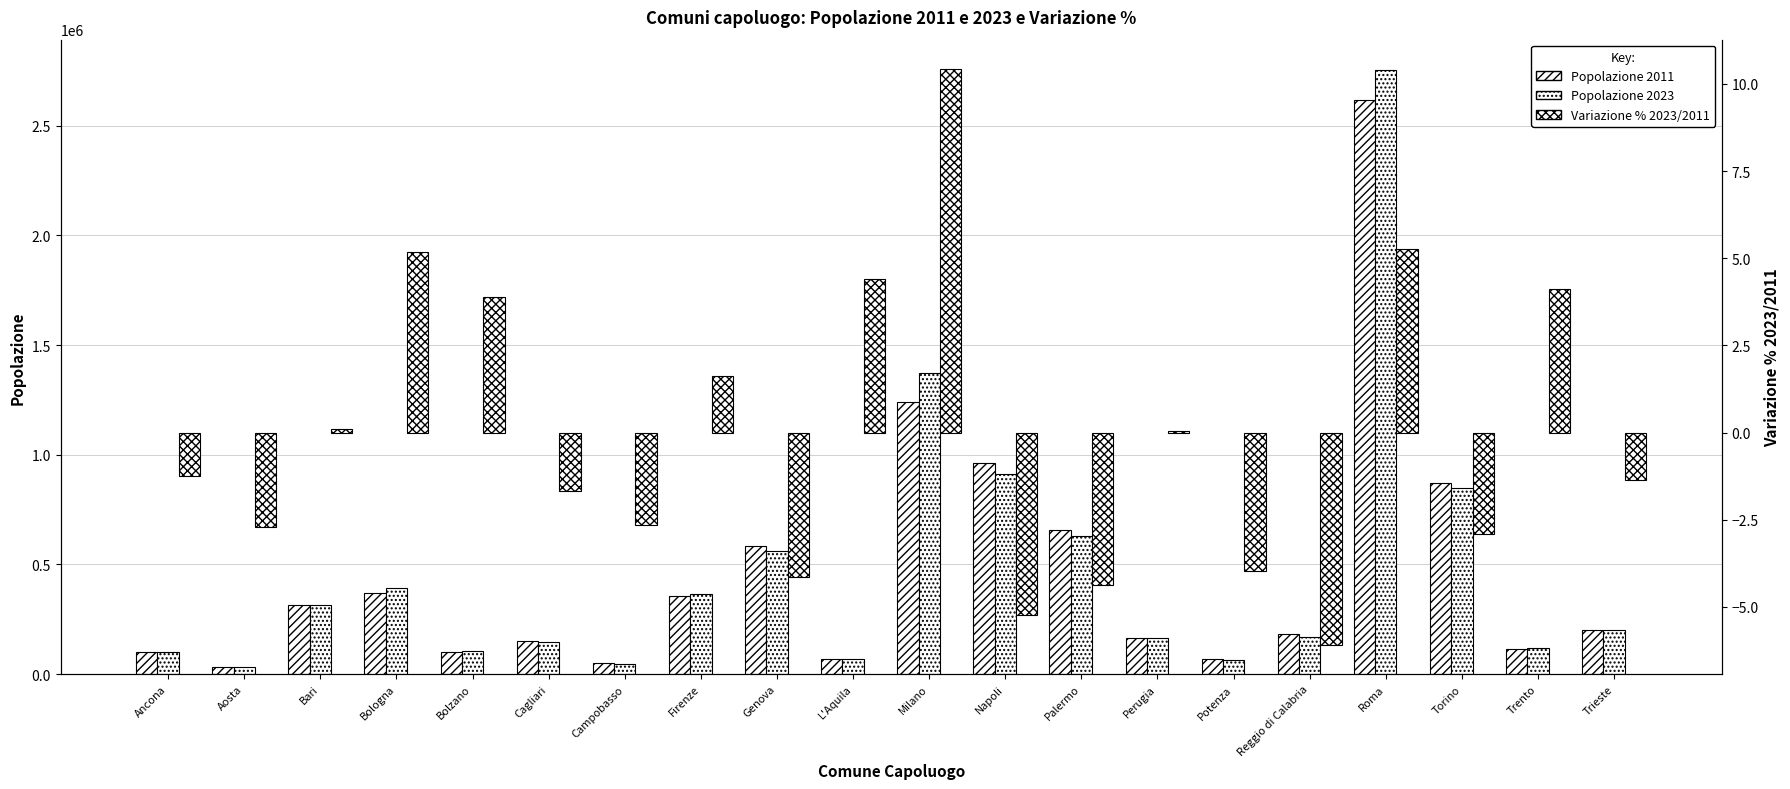

Rank the series at Campobasso from lowest to highest value.

Variazione % 2023/2011, Popolazione 2023, Popolazione 2011